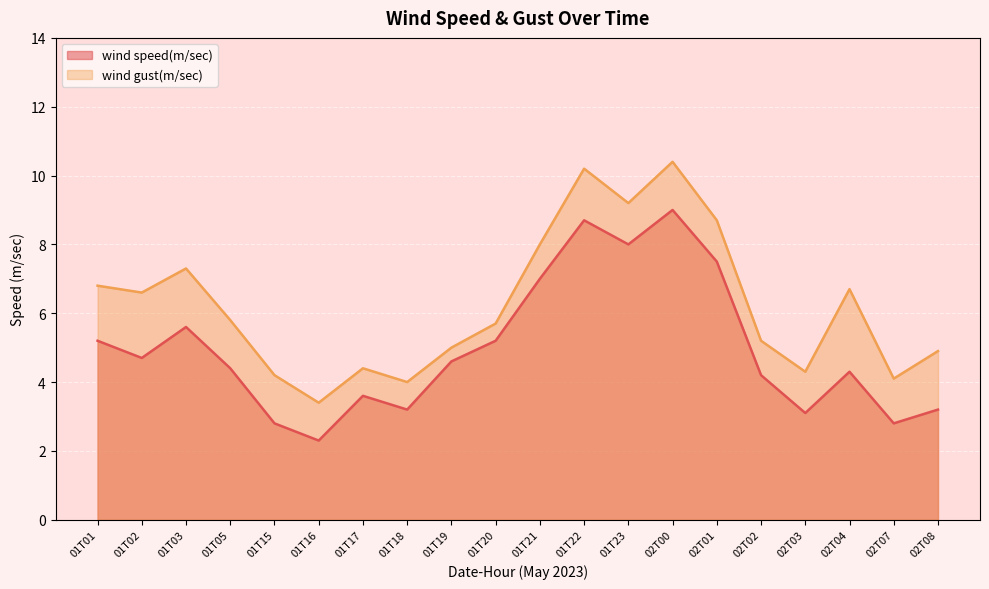

Read the wind gust(m/sec) value at 01T20.

5.7